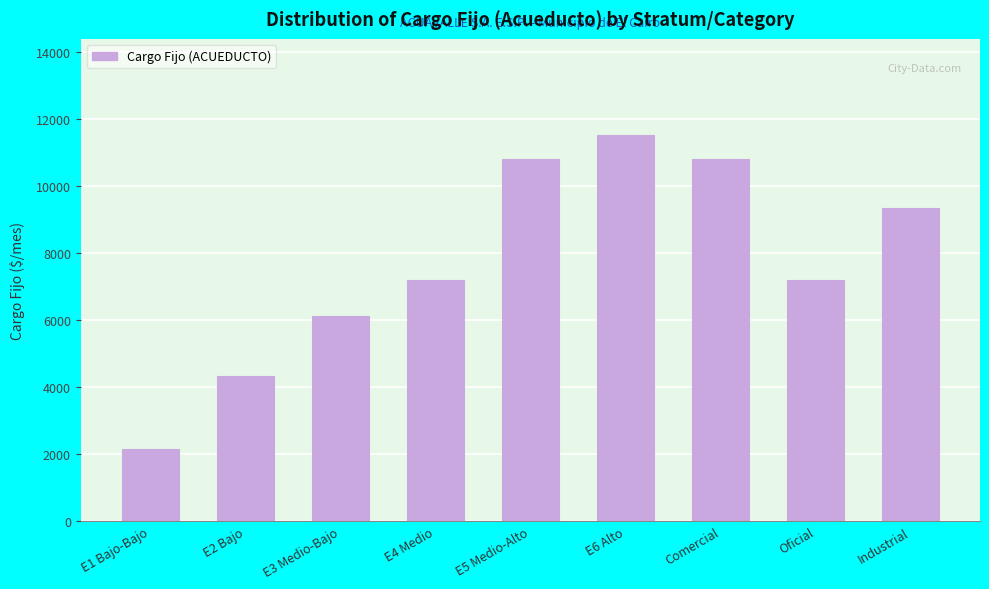

Reading left to right, list all the values displayed in this chart.

2158.0	4316.0	6114.3	7193.3	10789.9	11509.2	10789.9	7193.3	9351.3